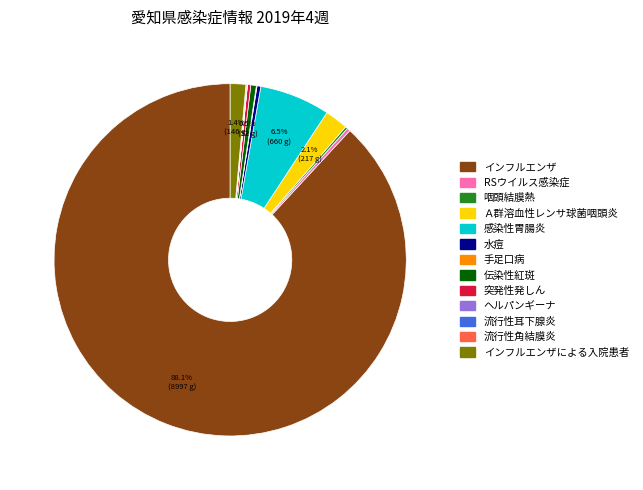

Does any single category account for the majority?

Yes